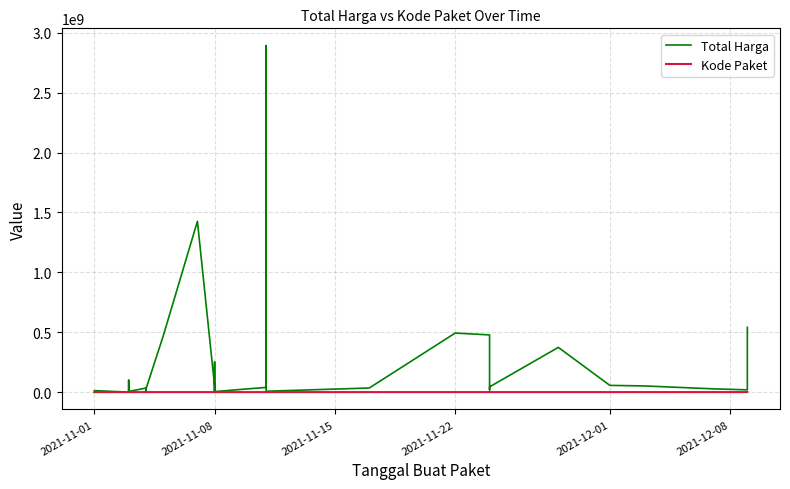

True or false: Total Harga and Kode Paket intersect in this chart.

False